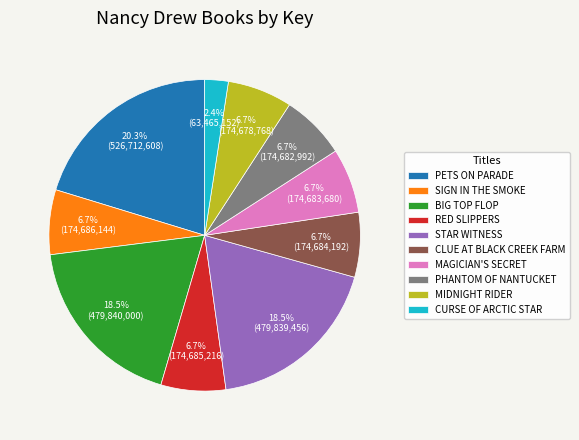

Combined, do CLUE AT BLACK CREEK FARM and STAR WITNESS account for over 50%?

No